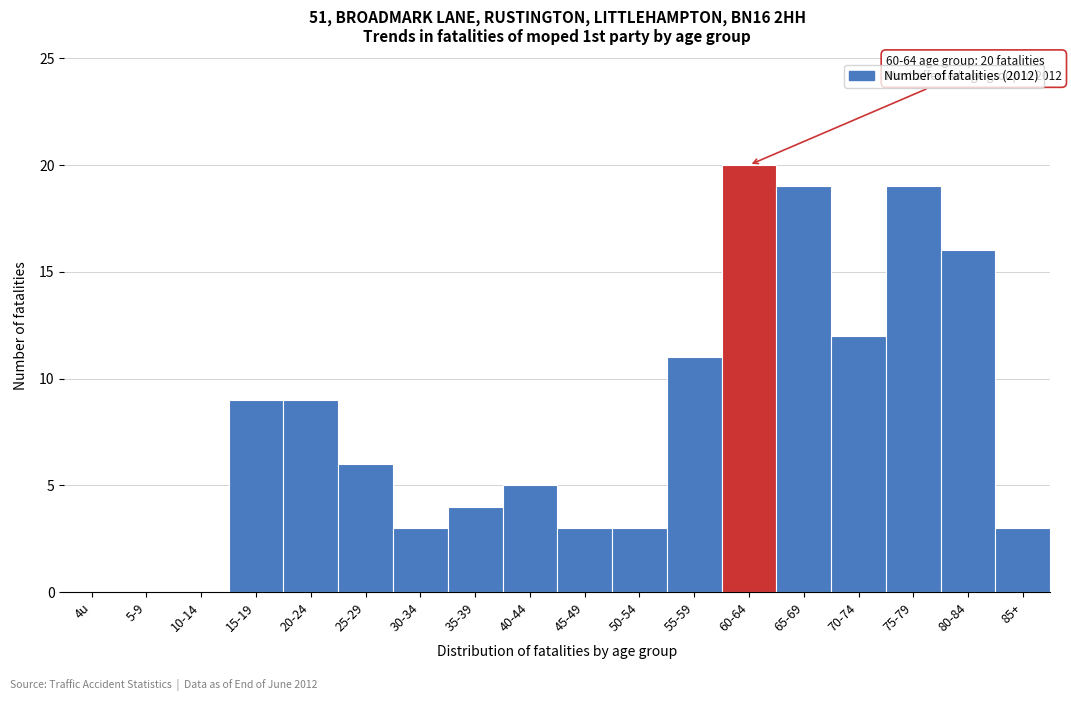

Reading right to left, transcribe all the data shown in this chart.

85+=3	80-84=16	75-79=19	70-74=12	65-69=19	60-64=20	55-59=11	50-54=3	45-49=3	40-44=5	35-39=4	30-34=3	25-29=6	20-24=9	15-19=9	10-14=0	5-9=0	4u=0